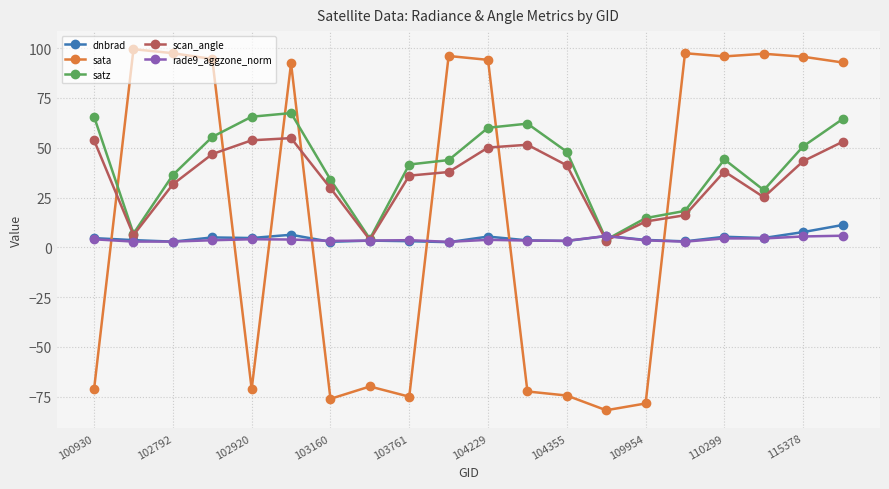

True or false: rade9_aggzone_norm has more than 0 points higher than both neighbors.

True